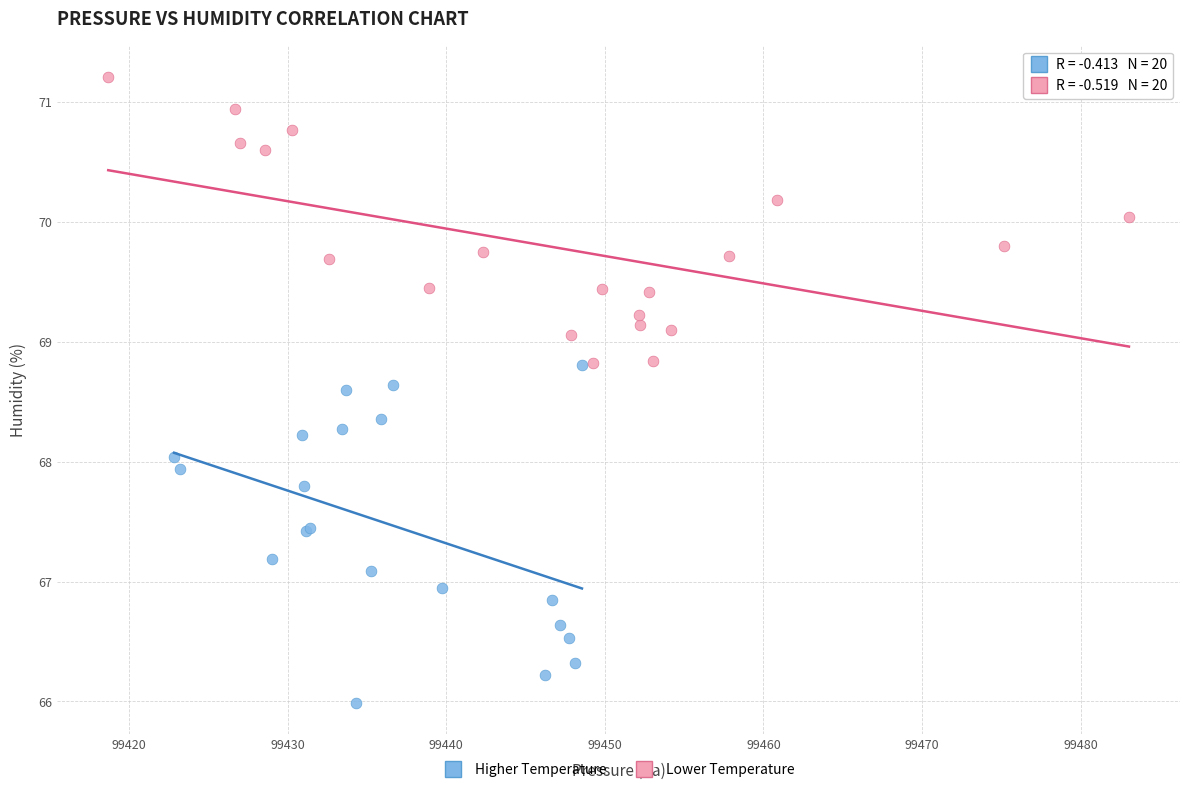

Which series reaches the minimum Y coordinate?

Higher Temperature